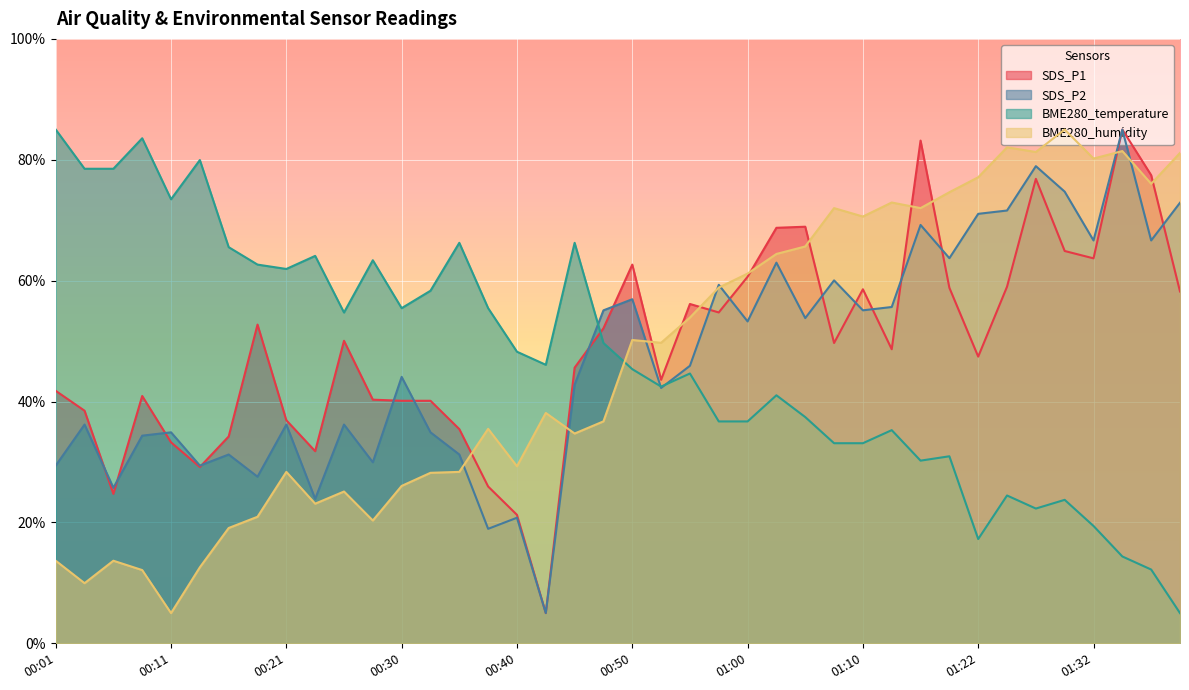

At 00:18, list the series in order from smallest to largest.

BME280_humidity, SDS_P2, SDS_P1, BME280_temperature